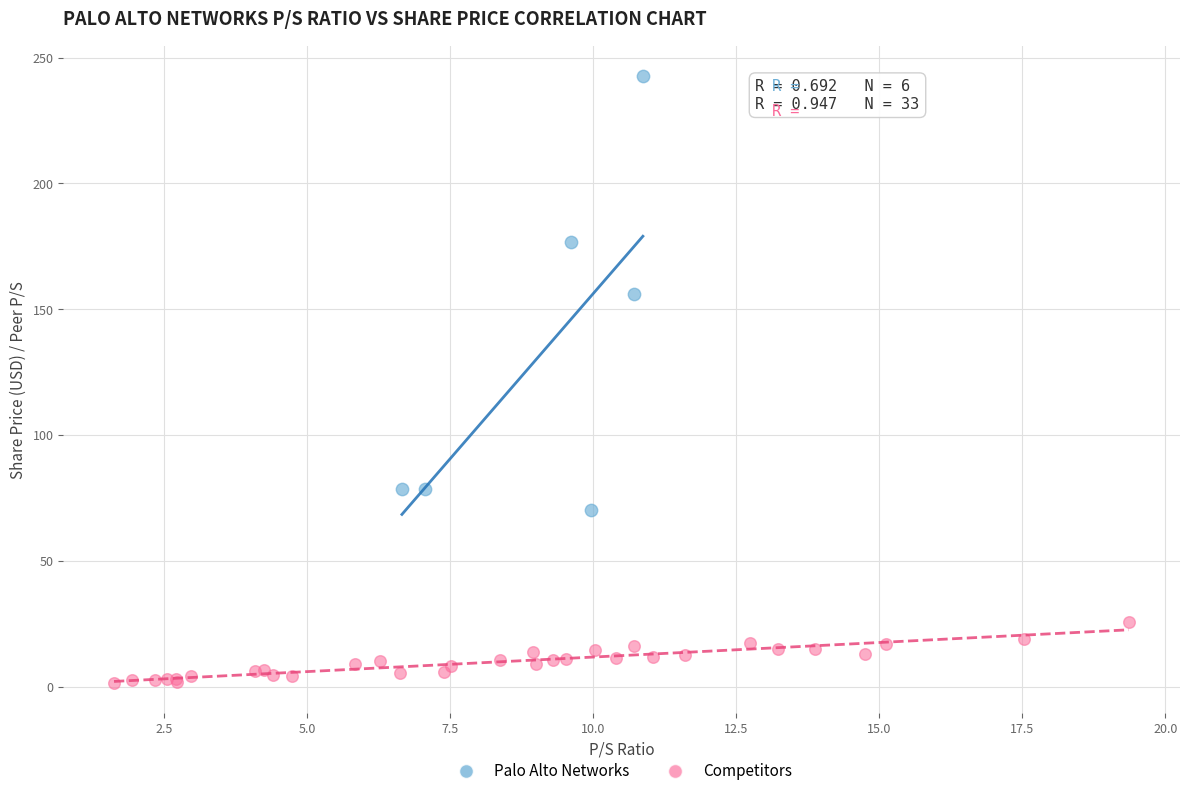

Which series contains the highest Y value?

Palo Alto Networks